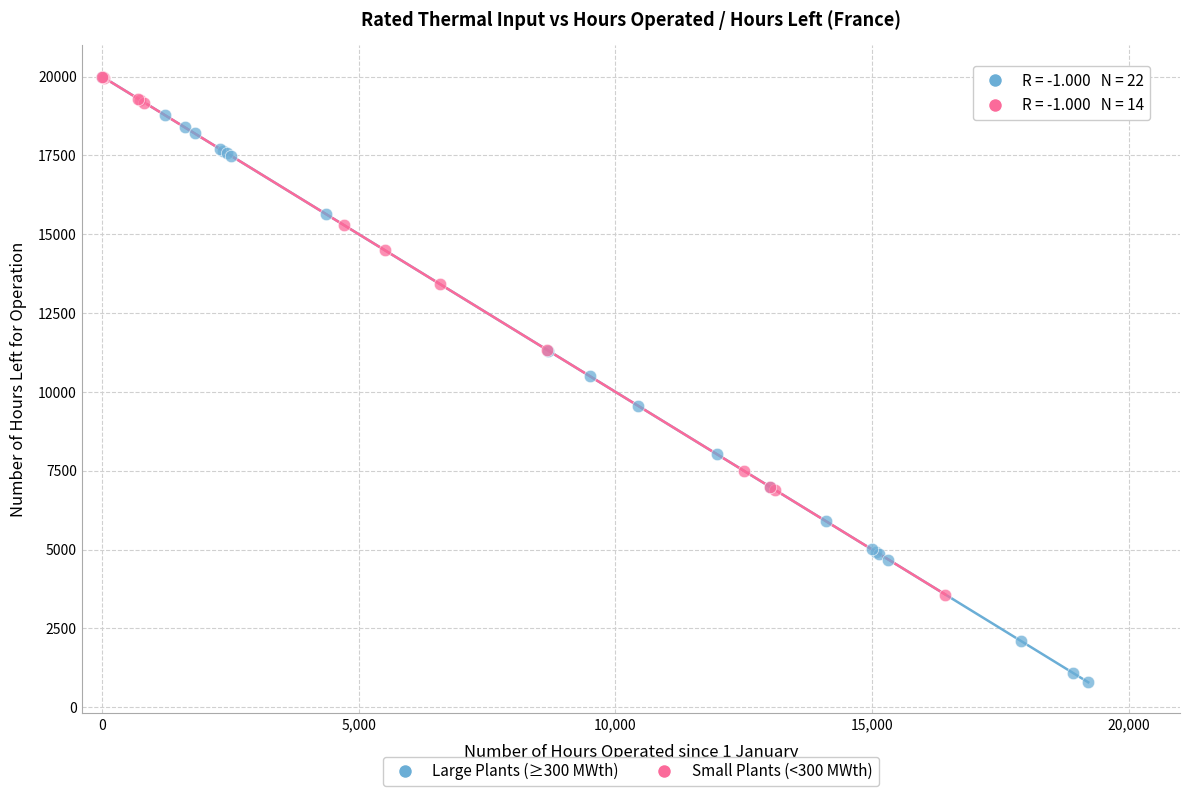

Which series contains the lowest Y value?

Large Plants (≥300 MWth)